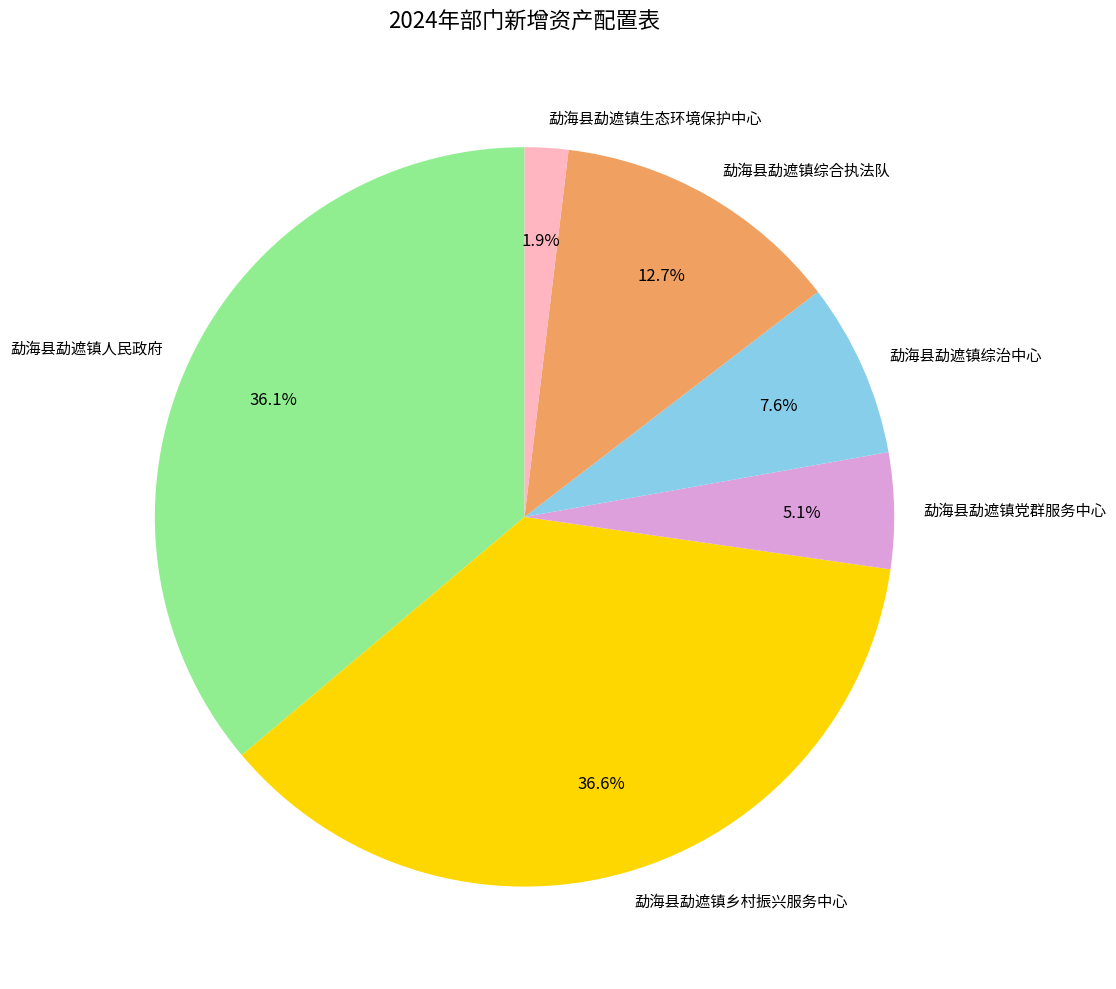

Do 勐海县勐遮镇党群服务中心 and 勐海县勐遮镇综合执法队 together represent more than half of the pie?

No